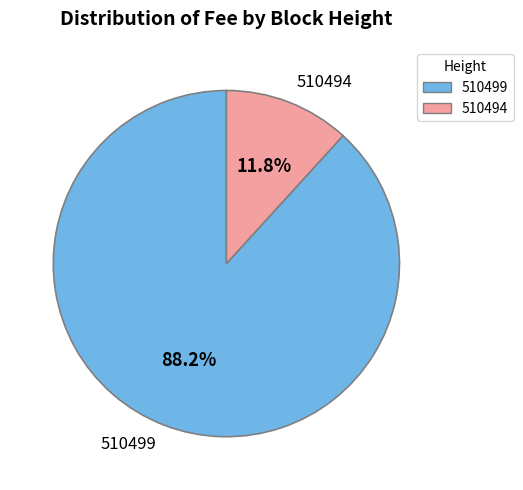

How many slices are in this pie chart?

2